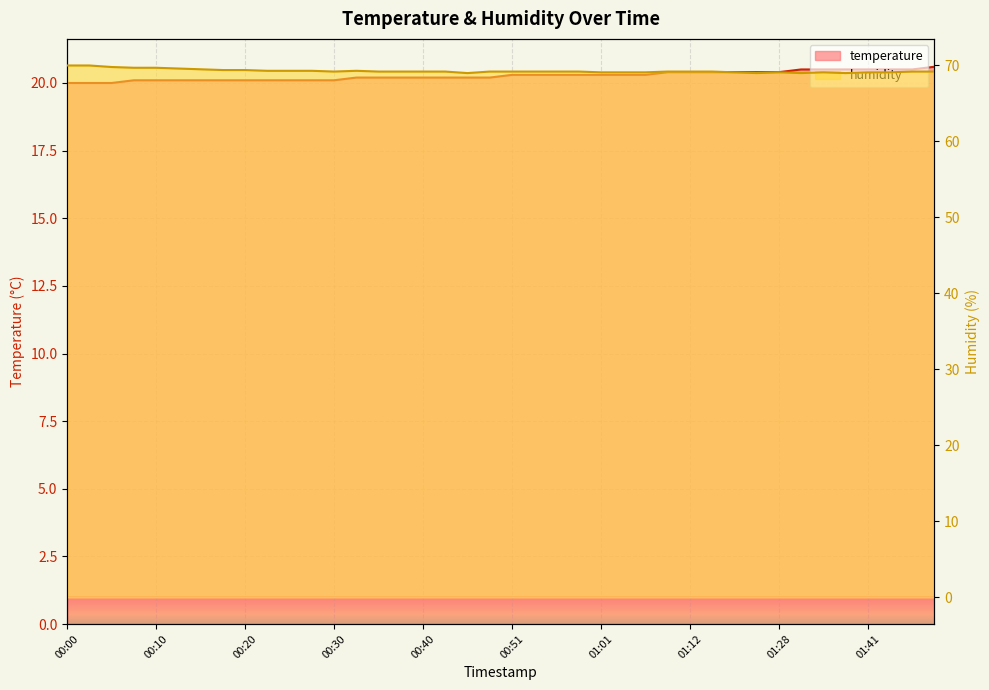

Rank the series by their average value, from lowest to highest.

temperature, humidity